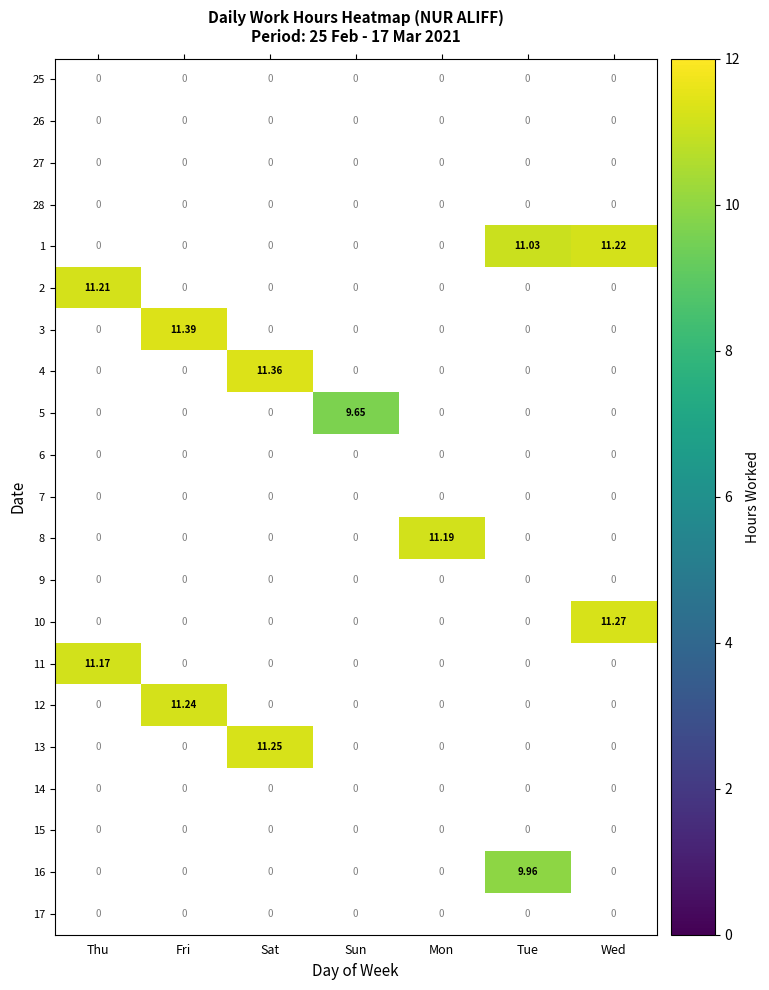

Between Wed and Thu, which is larger?

Thu